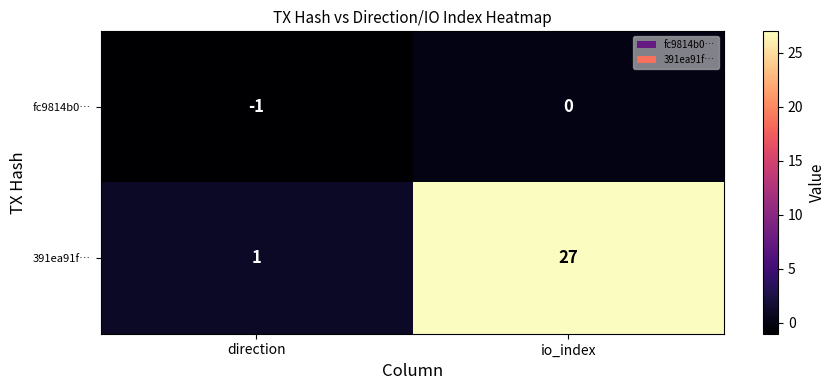

Which label corresponds to the smallest value in the chart?

direction